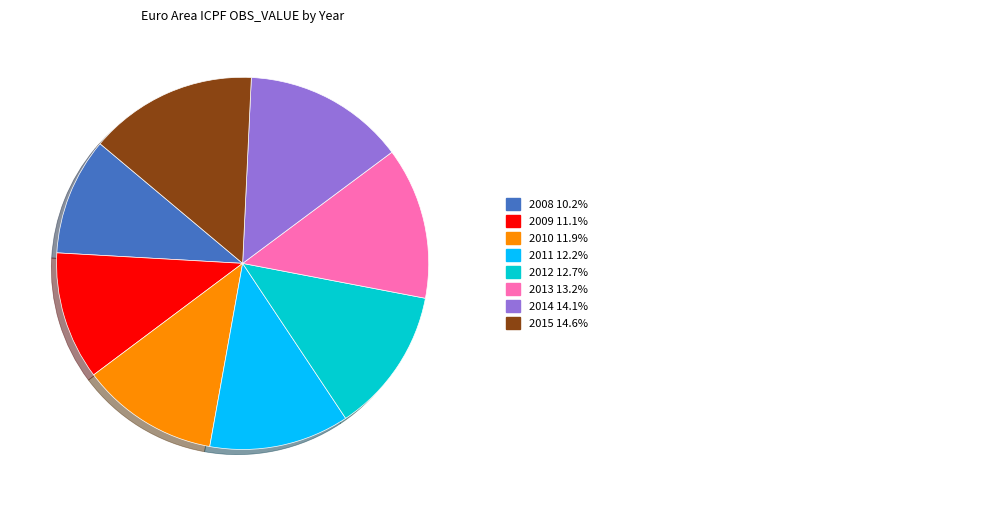

Is there a majority slice in this chart?

No